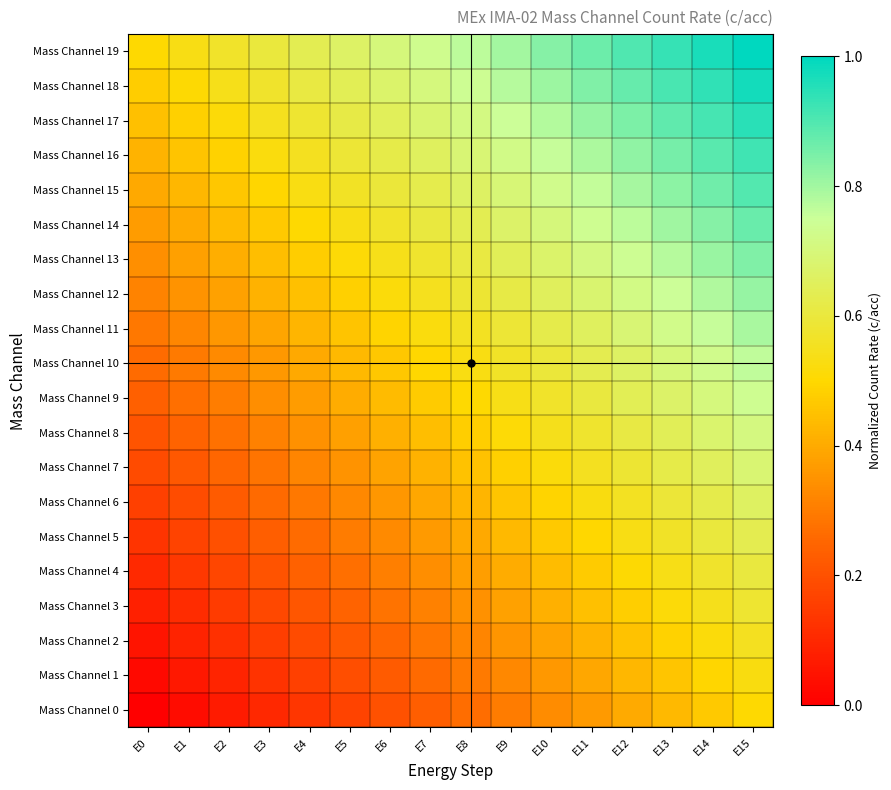

Reading left to right, extract all data points from this chart.

Mass Channel 0: E0=0.0	E1=0.0	E2=0.1	E3=0.1	E4=0.1	E5=0.2	E6=0.2	E7=0.2	E8=0.3	E9=0.3	E10=0.3	E11=0.4	E12=0.4	E13=0.4	E14=0.5	E15=0.5
Mass Channel 1: E0=0.0	E1=0.1	E2=0.1	E3=0.1	E4=0.2	E5=0.2	E6=0.2	E7=0.3	E8=0.3	E9=0.3	E10=0.4	E11=0.4	E12=0.4	E13=0.5	E14=0.5	E15=0.5
Mass Channel 2: E0=0.1	E1=0.1	E2=0.1	E3=0.2	E4=0.2	E5=0.2	E6=0.3	E7=0.3	E8=0.3	E9=0.4	E10=0.4	E11=0.4	E12=0.5	E13=0.5	E14=0.5	E15=0.6
Mass Channel 3: E0=0.1	E1=0.1	E2=0.1	E3=0.2	E4=0.2	E5=0.2	E6=0.3	E7=0.3	E8=0.3	E9=0.4	E10=0.4	E11=0.4	E12=0.5	E13=0.5	E14=0.5	E15=0.6
Mass Channel 4: E0=0.1	E1=0.1	E2=0.2	E3=0.2	E4=0.2	E5=0.3	E6=0.3	E7=0.3	E8=0.4	E9=0.4	E10=0.4	E11=0.5	E12=0.5	E13=0.5	E14=0.6	E15=0.6
Mass Channel 5: E0=0.1	E1=0.2	E2=0.2	E3=0.2	E4=0.3	E5=0.3	E6=0.3	E7=0.4	E8=0.4	E9=0.4	E10=0.5	E11=0.5	E12=0.5	E13=0.6	E14=0.6	E15=0.6
Mass Channel 6: E0=0.2	E1=0.2	E2=0.2	E3=0.3	E4=0.3	E5=0.3	E6=0.4	E7=0.4	E8=0.4	E9=0.5	E10=0.5	E11=0.5	E12=0.6	E13=0.6	E14=0.6	E15=0.7
Mass Channel 7: E0=0.2	E1=0.2	E2=0.3	E3=0.3	E4=0.3	E5=0.4	E6=0.4	E7=0.4	E8=0.5	E9=0.5	E10=0.5	E11=0.6	E12=0.6	E13=0.6	E14=0.7	E15=0.7
Mass Channel 8: E0=0.2	E1=0.2	E2=0.3	E3=0.3	E4=0.3	E5=0.4	E6=0.4	E7=0.4	E8=0.5	E9=0.5	E10=0.5	E11=0.6	E12=0.6	E13=0.6	E14=0.7	E15=0.7
Mass Channel 9: E0=0.2	E1=0.3	E2=0.3	E3=0.3	E4=0.4	E5=0.4	E6=0.4	E7=0.5	E8=0.5	E9=0.5	E10=0.6	E11=0.6	E12=0.6	E13=0.7	E14=0.7	E15=0.7
Mass Channel 10: E0=0.3	E1=0.3	E2=0.3	E3=0.4	E4=0.4	E5=0.4	E6=0.5	E7=0.5	E8=0.5	E9=0.6	E10=0.6	E11=0.6	E12=0.7	E13=0.7	E14=0.7	E15=0.8
Mass Channel 11: E0=0.3	E1=0.3	E2=0.4	E3=0.4	E4=0.4	E5=0.5	E6=0.5	E7=0.5	E8=0.6	E9=0.6	E10=0.6	E11=0.7	E12=0.7	E13=0.7	E14=0.8	E15=0.8
Mass Channel 12: E0=0.3	E1=0.3	E2=0.4	E3=0.4	E4=0.4	E5=0.5	E6=0.5	E7=0.5	E8=0.6	E9=0.6	E10=0.6	E11=0.7	E12=0.7	E13=0.7	E14=0.8	E15=0.8
Mass Channel 13: E0=0.3	E1=0.4	E2=0.4	E3=0.4	E4=0.5	E5=0.5	E6=0.5	E7=0.6	E8=0.6	E9=0.6	E10=0.7	E11=0.7	E12=0.7	E13=0.8	E14=0.8	E15=0.8
Mass Channel 14: E0=0.4	E1=0.4	E2=0.4	E3=0.5	E4=0.5	E5=0.5	E6=0.6	E7=0.6	E8=0.6	E9=0.7	E10=0.7	E11=0.7	E12=0.8	E13=0.8	E14=0.8	E15=0.9
Mass Channel 15: E0=0.4	E1=0.4	E2=0.5	E3=0.5	E4=0.5	E5=0.6	E6=0.6	E7=0.6	E8=0.7	E9=0.7	E10=0.7	E11=0.8	E12=0.8	E13=0.8	E14=0.9	E15=0.9
Mass Channel 16: E0=0.4	E1=0.5	E2=0.5	E3=0.5	E4=0.6	E5=0.6	E6=0.6	E7=0.7	E8=0.7	E9=0.7	E10=0.8	E11=0.8	E12=0.8	E13=0.9	E14=0.9	E15=0.9
Mass Channel 17: E0=0.4	E1=0.5	E2=0.5	E3=0.5	E4=0.6	E5=0.6	E6=0.6	E7=0.7	E8=0.7	E9=0.7	E10=0.8	E11=0.8	E12=0.8	E13=0.9	E14=0.9	E15=0.9
Mass Channel 18: E0=0.5	E1=0.5	E2=0.5	E3=0.6	E4=0.6	E5=0.6	E6=0.7	E7=0.7	E8=0.7	E9=0.8	E10=0.8	E11=0.8	E12=0.9	E13=0.9	E14=0.9	E15=1.0
Mass Channel 19: E0=0.5	E1=0.5	E2=0.6	E3=0.6	E4=0.6	E5=0.7	E6=0.7	E7=0.7	E8=0.8	E9=0.8	E10=0.8	E11=0.9	E12=0.9	E13=0.9	E14=1.0	E15=1.0